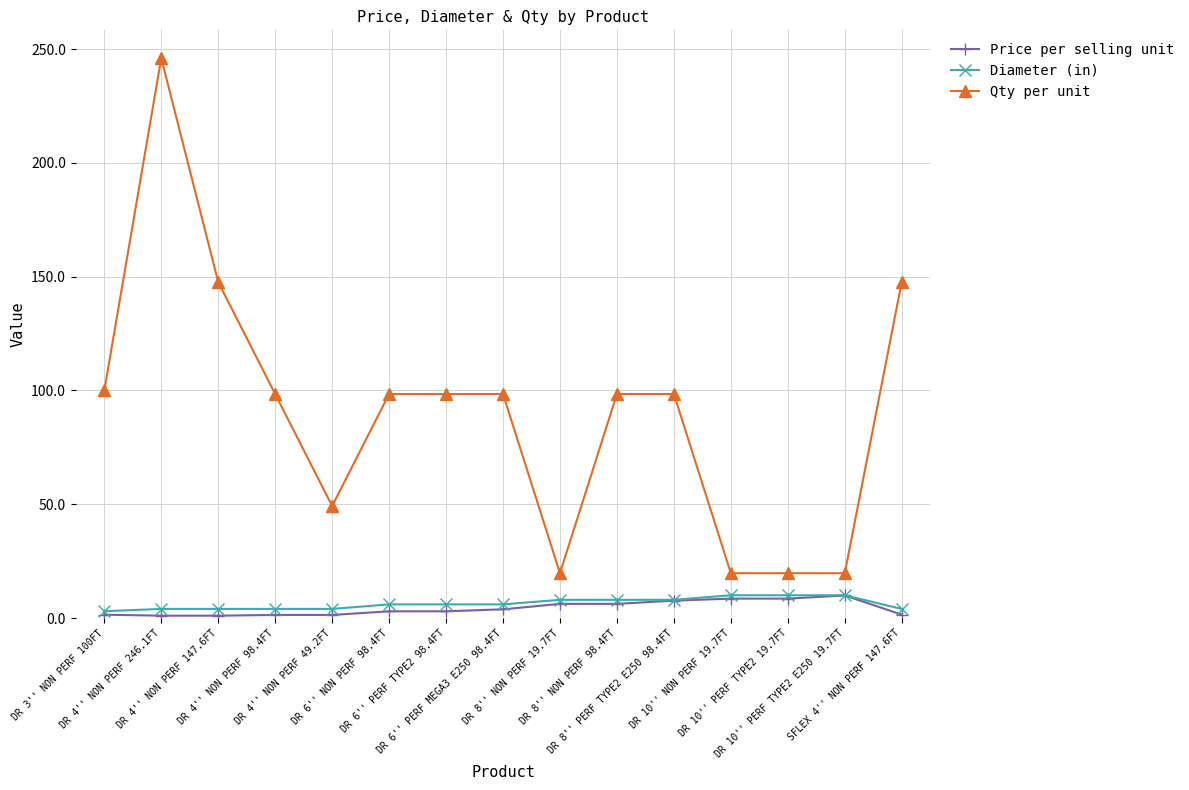

The Qty per unit series shows 41.1 at DR 6'' PERF MEGA3 E250 98.4FT. True or false?

False